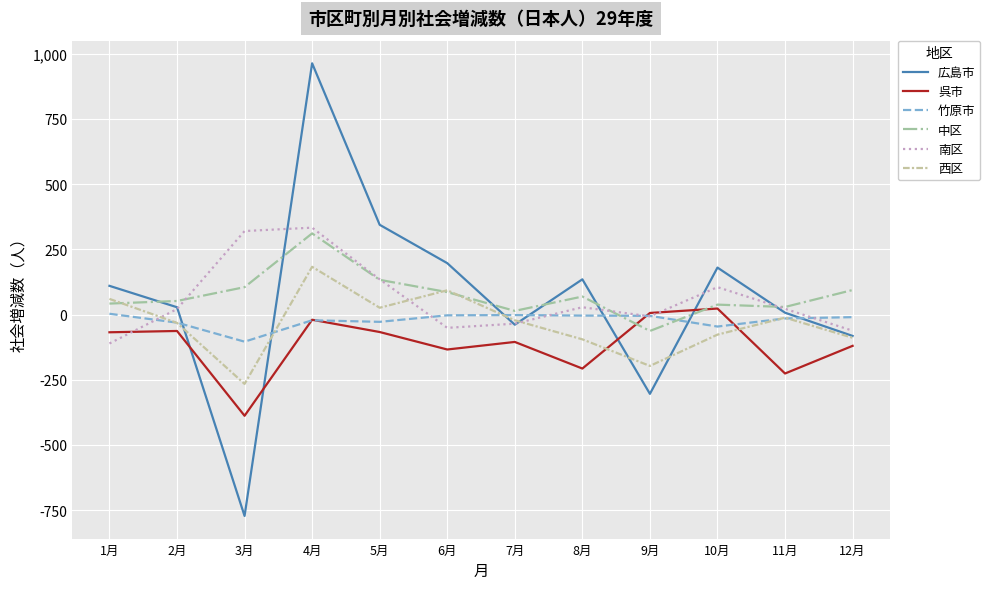

Rank the series at 3月 from lowest to highest value.

広島市, 呉市, 西区, 竹原市, 中区, 南区